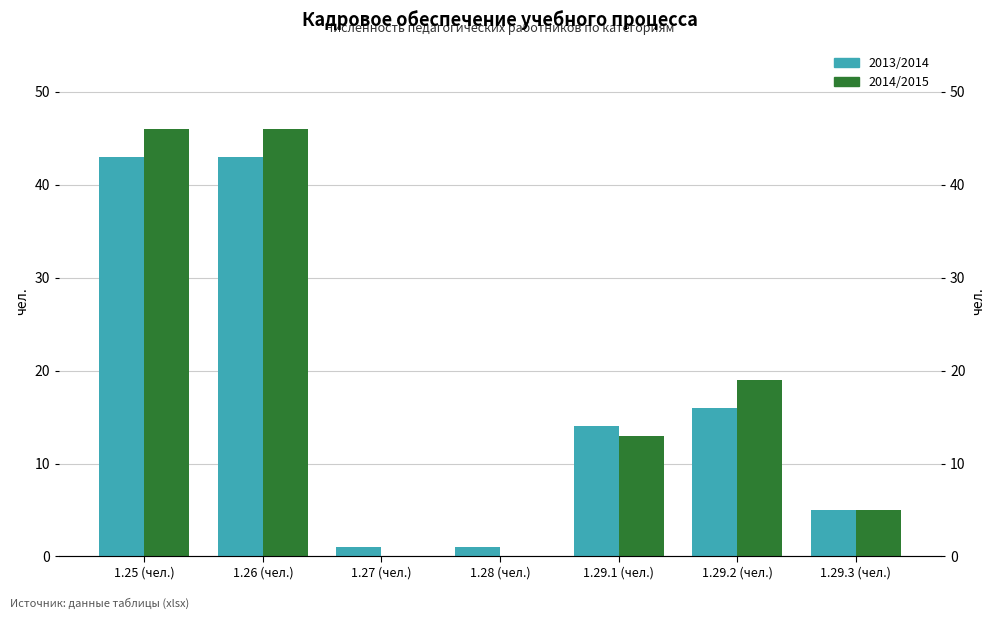

How many values in the 2013/2014 series exceed 14?

3